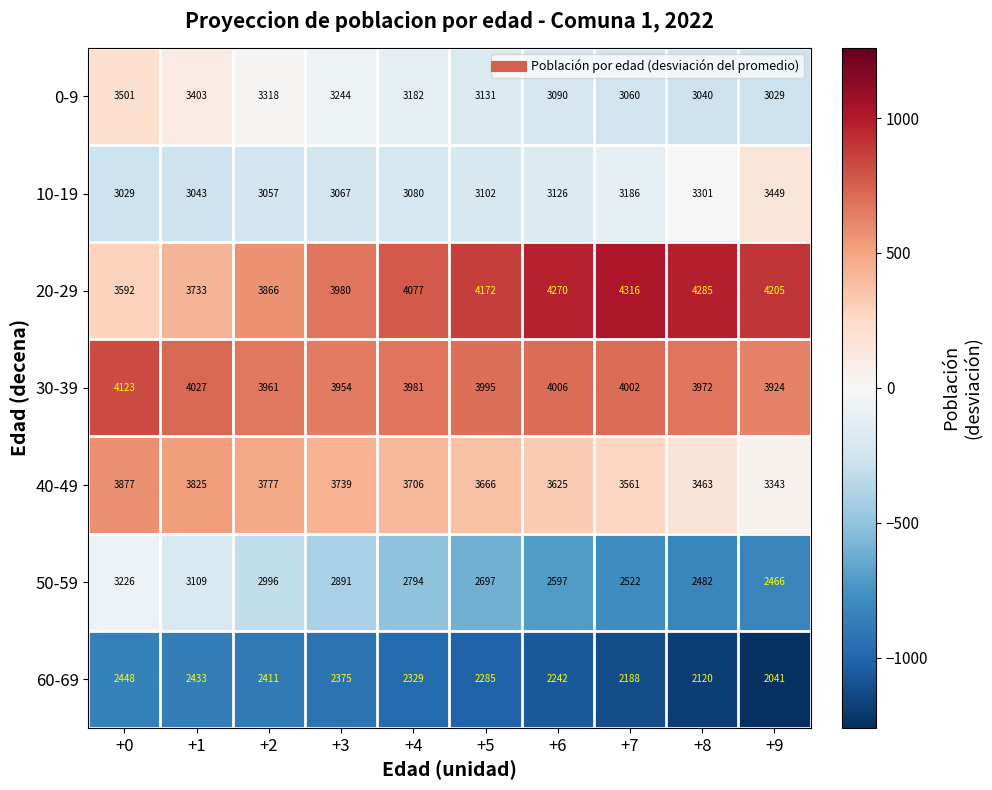

The value of 40-49 at +6 is 3625. True or false?

True